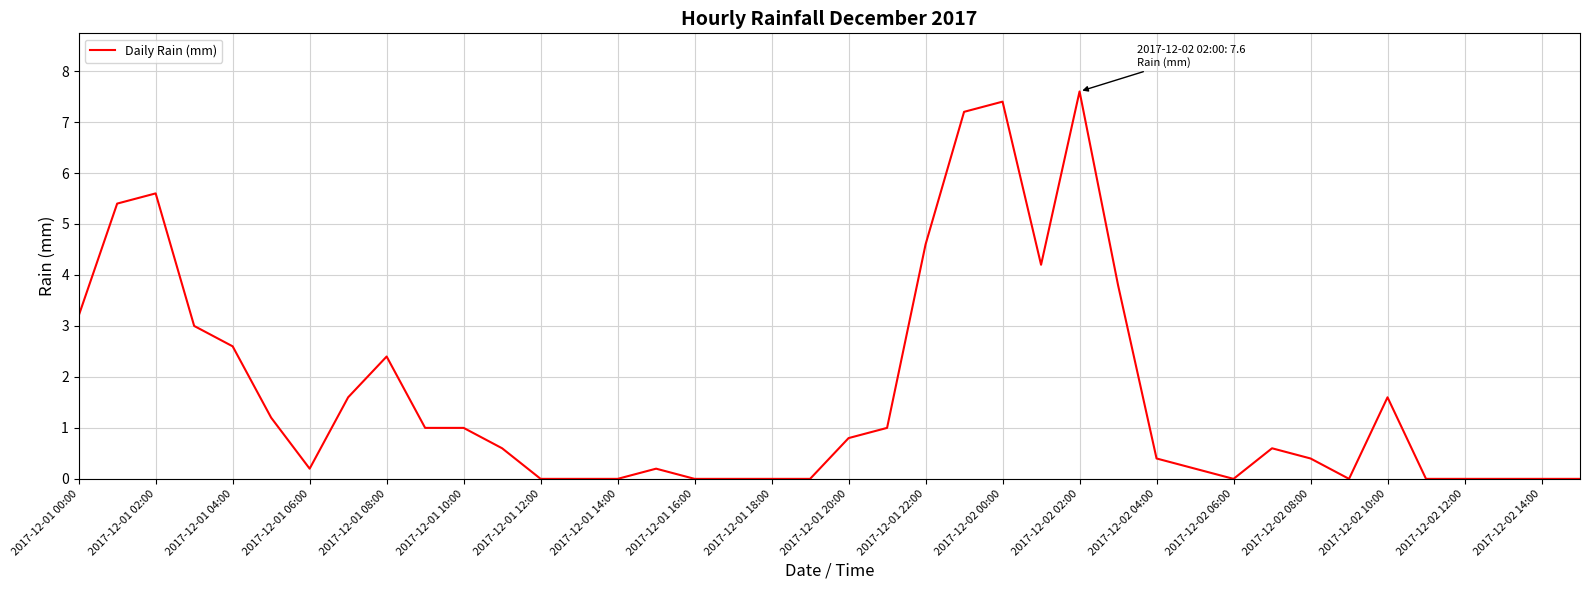

What is the maximum value shown in the chart?

7.6